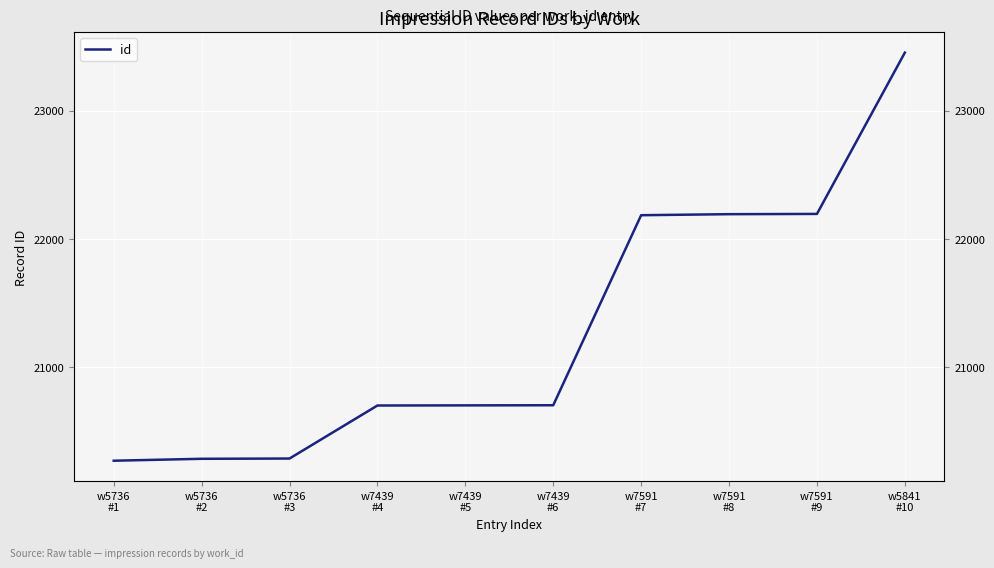

What is the sum of the values at w7591
#9 and w7439
#6?

42902